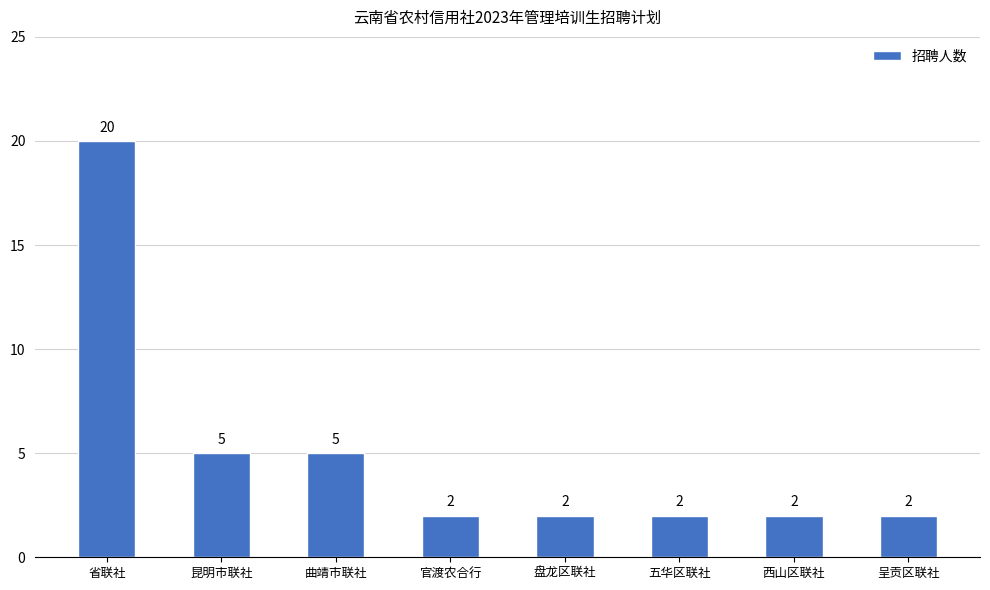

What is the value of the 1st bar from the left?

20